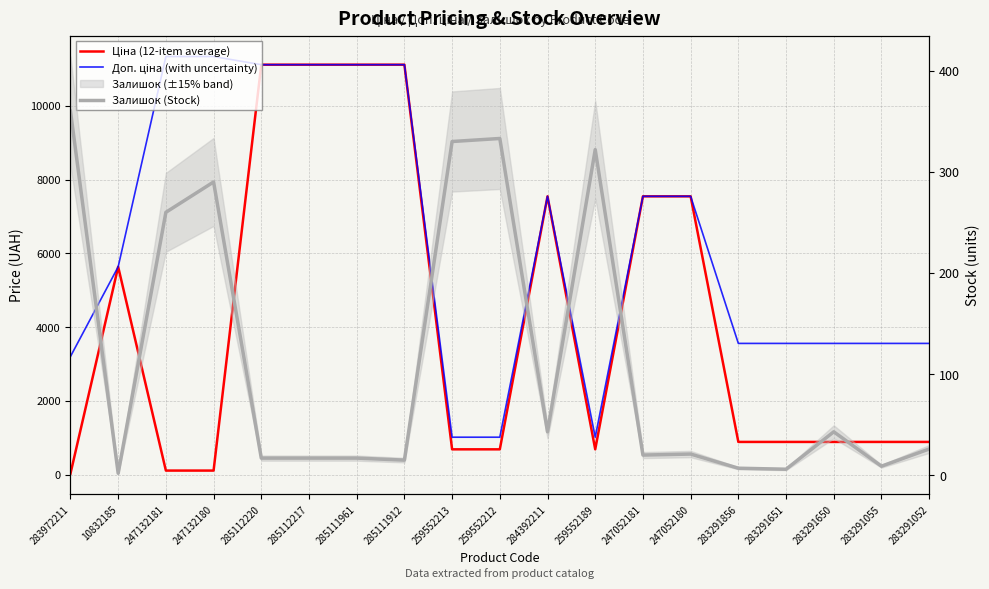

Which has a higher value, 283291856 or 283291650?

283291856